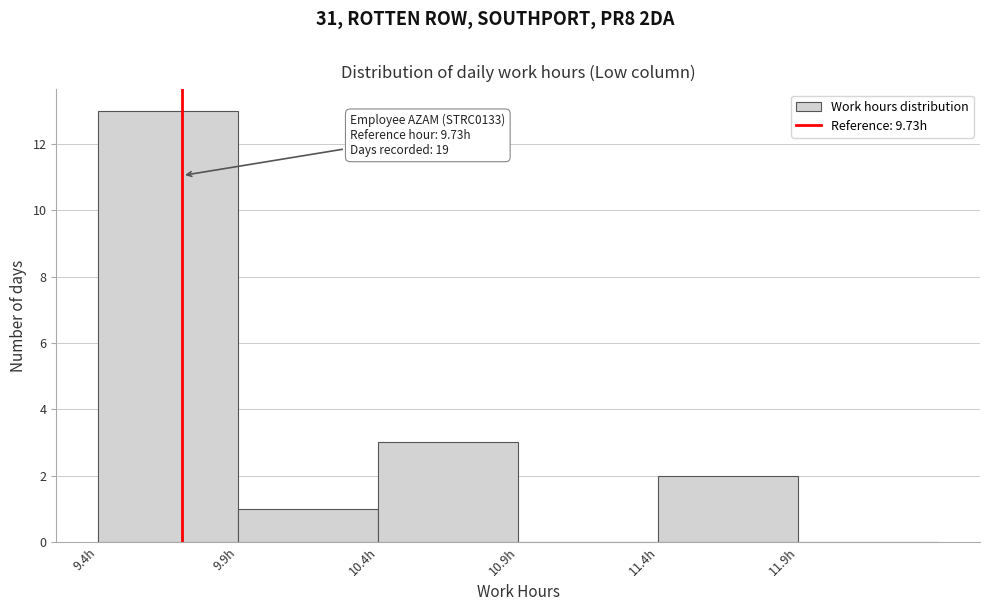

Which range on the x-axis has the tallest bar?

9.43 to 9.93